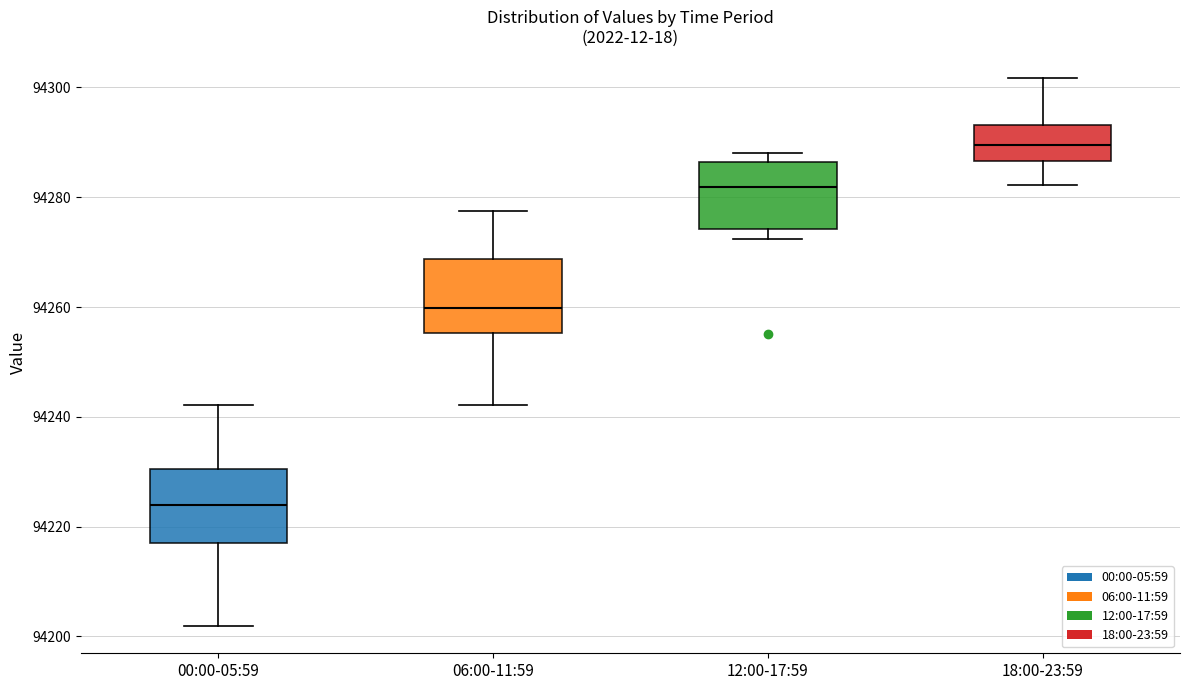

Reading left to right, read every box against the y-axis: the position of its median line, the range the box covers, and the ends of its whiskers. The values are not printed on the chart, so give them approximately, as read against the axis.

00:00-05:59: median 94224, box 94216 to 94230, whiskers 94202 to 94242
06:00-11:59: median 94260, box 94256 to 94268, whiskers 94242 to 94278
12:00-17:59: median 94282, box 94274 to 94286, whiskers 94272 to 94288
18:00-23:59: median 94290, box 94286 to 94294, whiskers 94282 to 94302